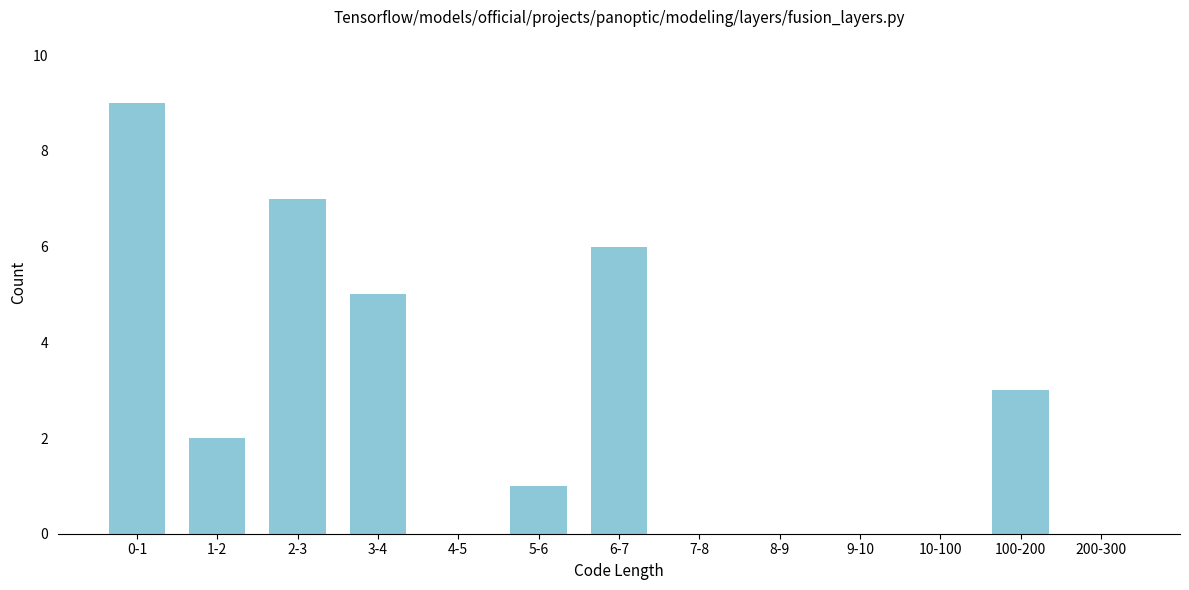

Reading left to right, transcribe all the data shown in this chart.

0-1=9	1-2=2	2-3=7	3-4=5	4-5=0	5-6=1	6-7=6	7-8=0	8-9=0	9-10=0	10-100=0	100-200=3	200-300=0